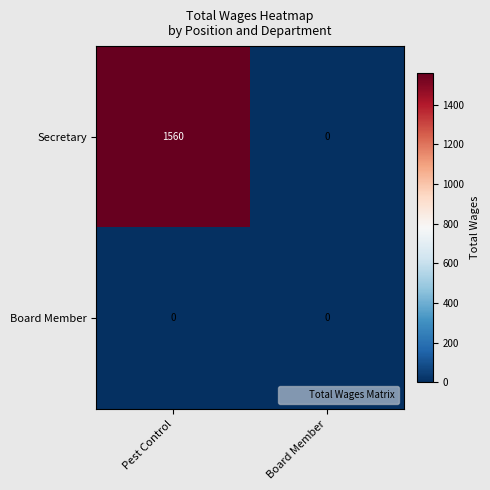

What is the difference between the Secretary values at Board Member and Pest Control?

1560